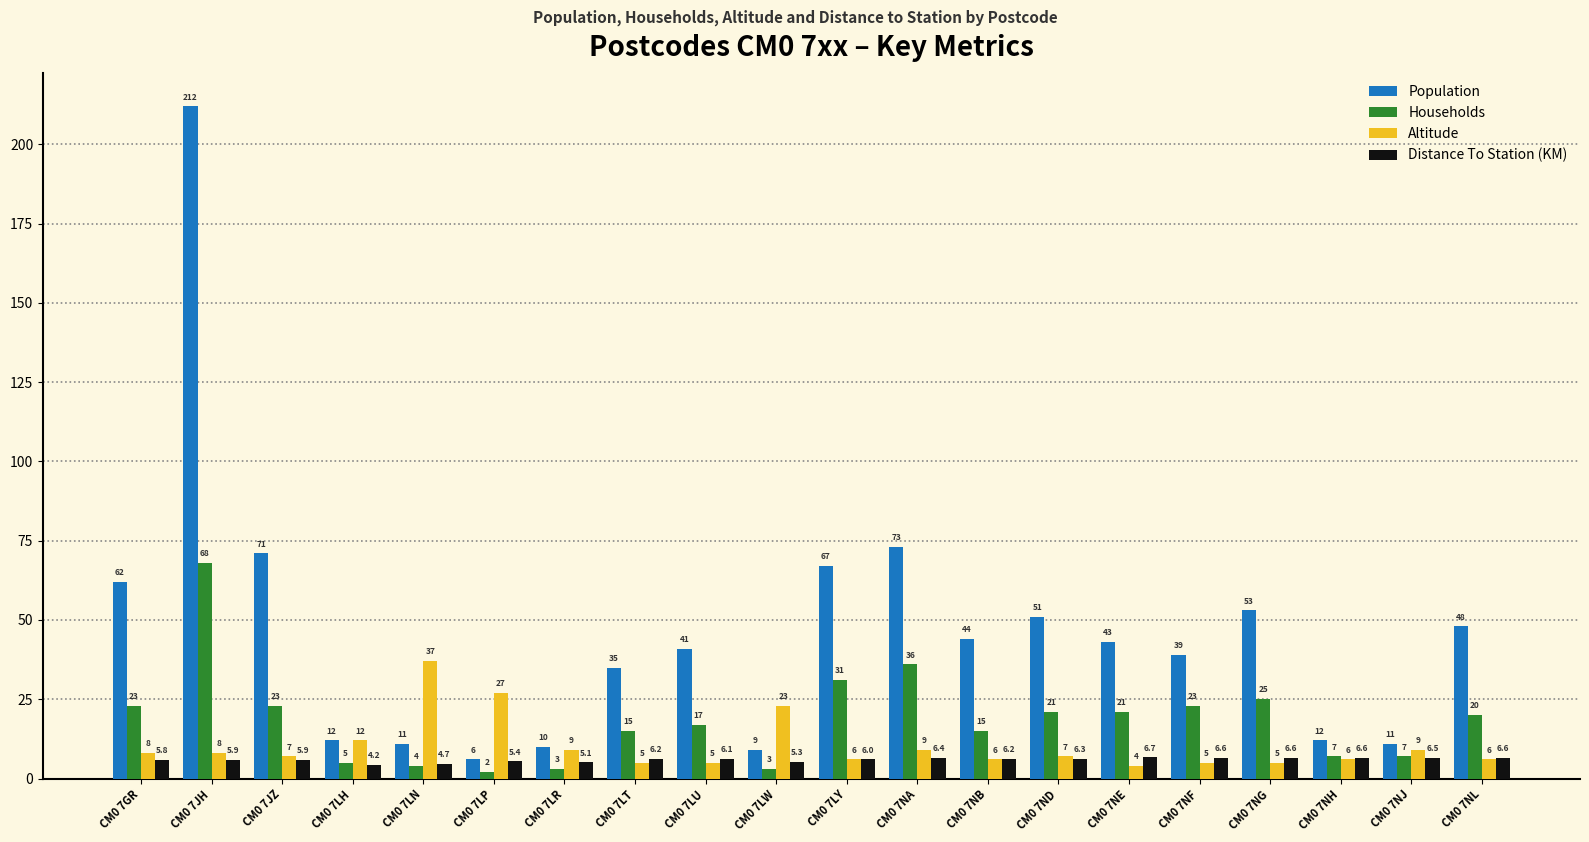

Is it true that Households equals 3.0 at CM0 7LR?

True